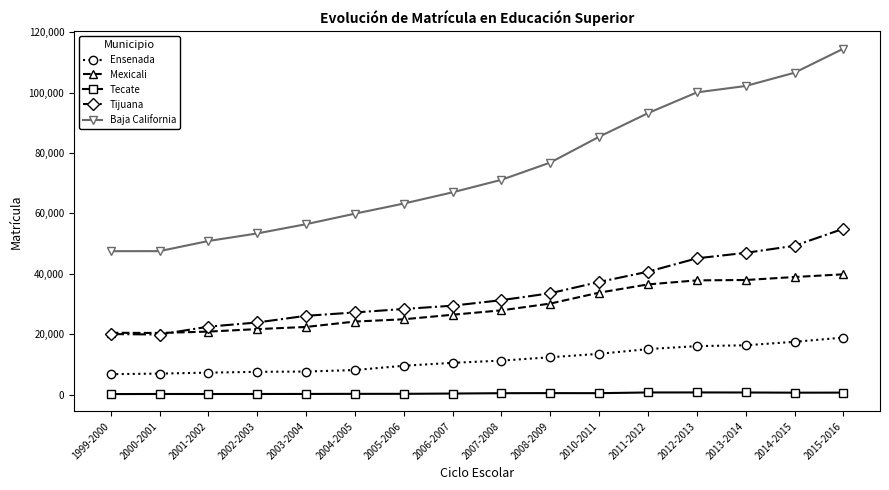

True or false: Mexicali and Ensenada cross at least once.

False